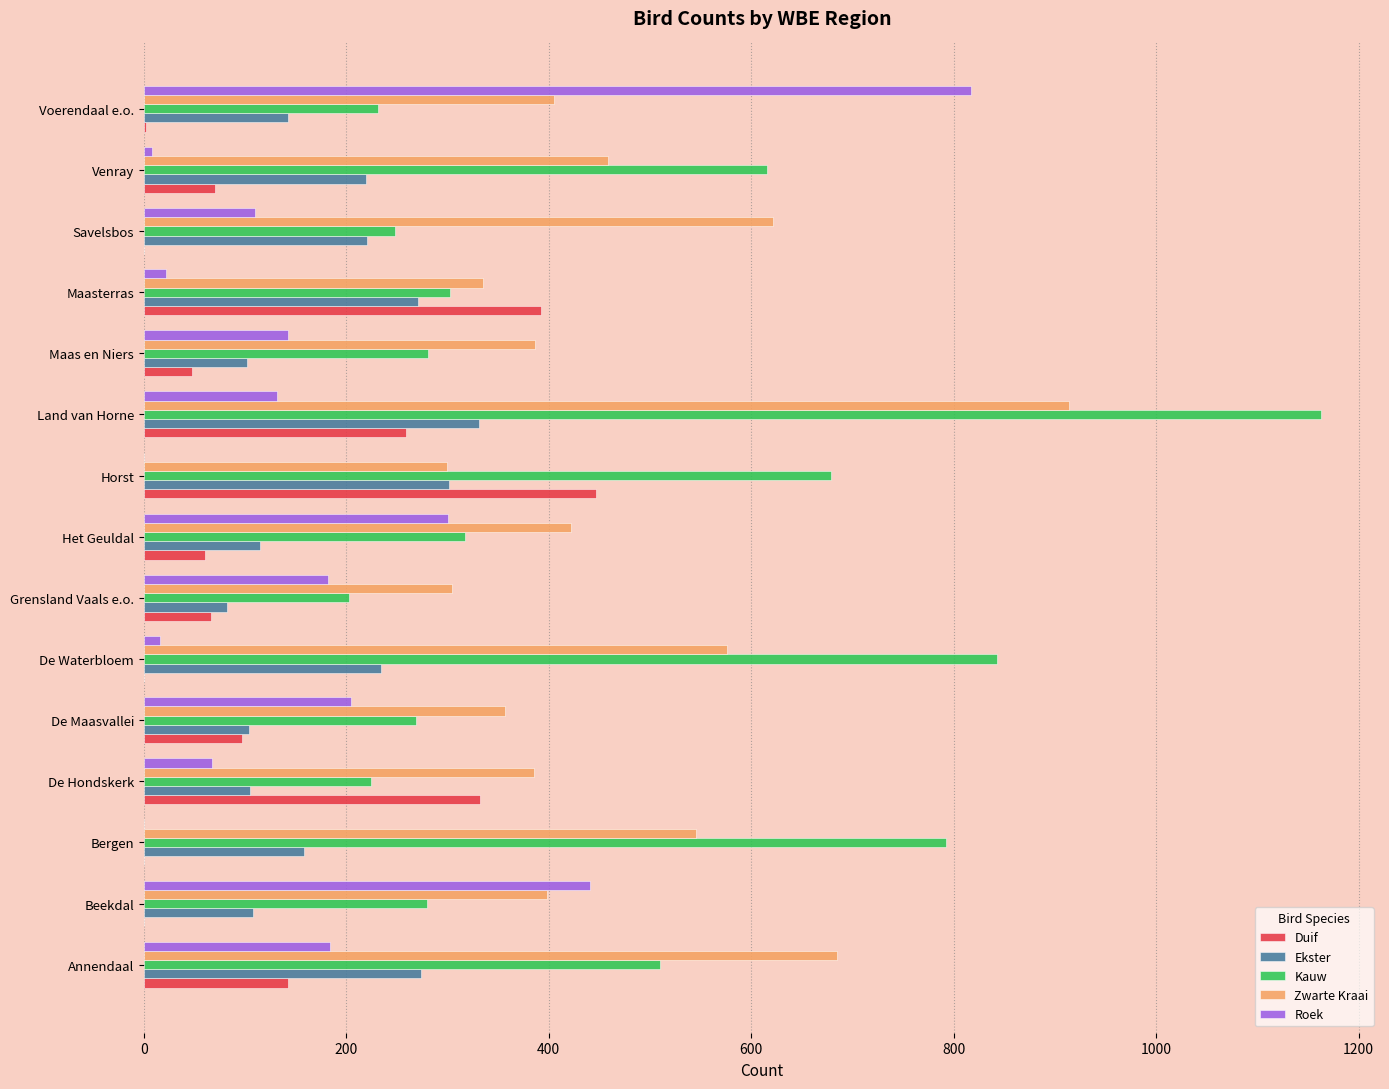

At which category is the sum across all series the highest?

Land van Horne